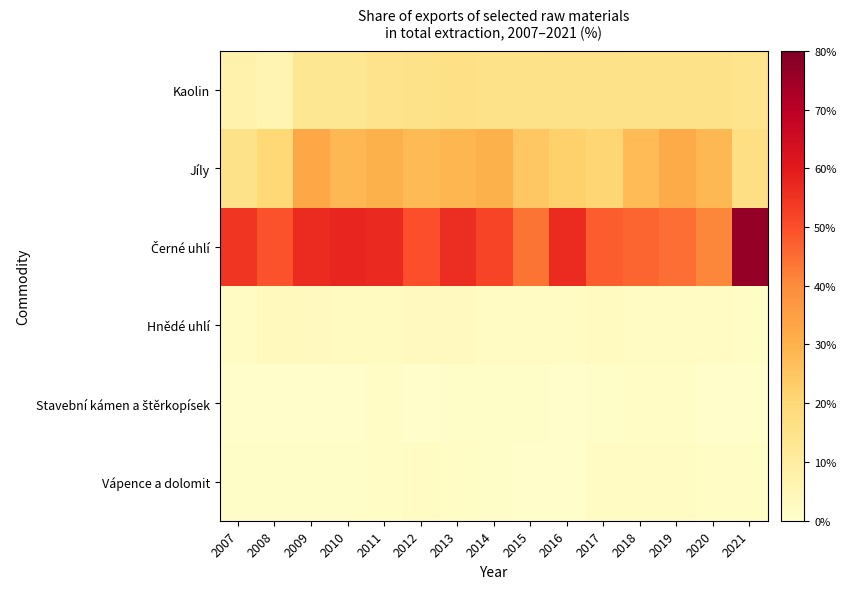

At 2014, list the series in order from smallest to largest.

Vápence a dolomit, Stavební kámen a štěrkopísek, Hnědé uhlí, Kaolin, Jíly, Černé uhlí